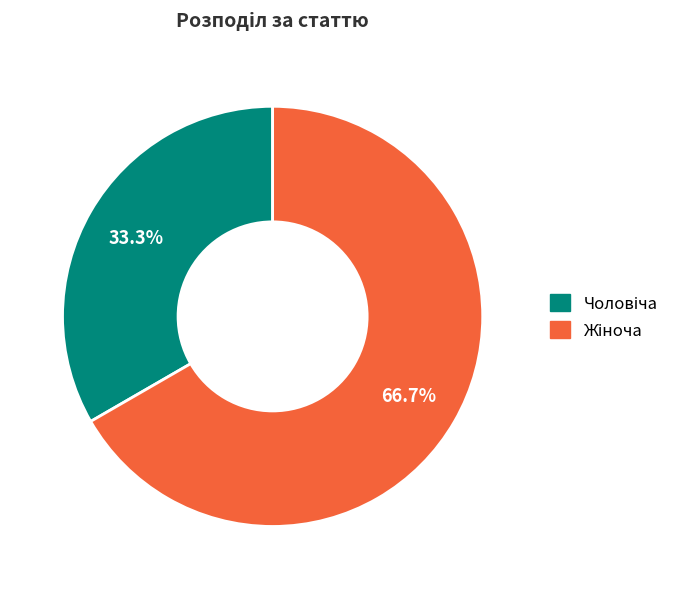

Does any single category account for the majority?

Yes